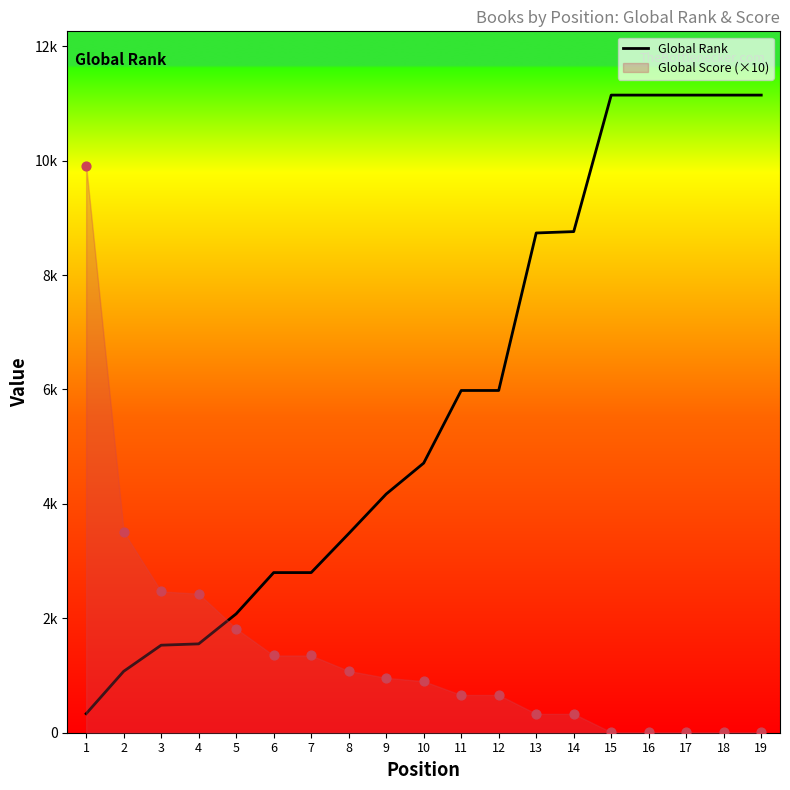

Which has a higher value, 15 or 11?

15